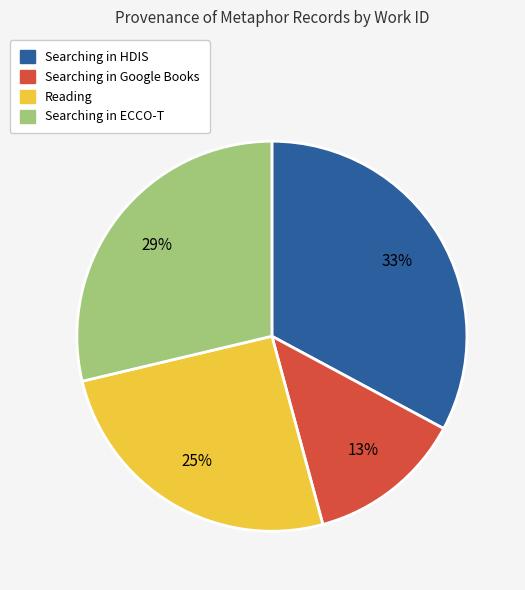

Is there any slice that represents more than half of the pie?

No